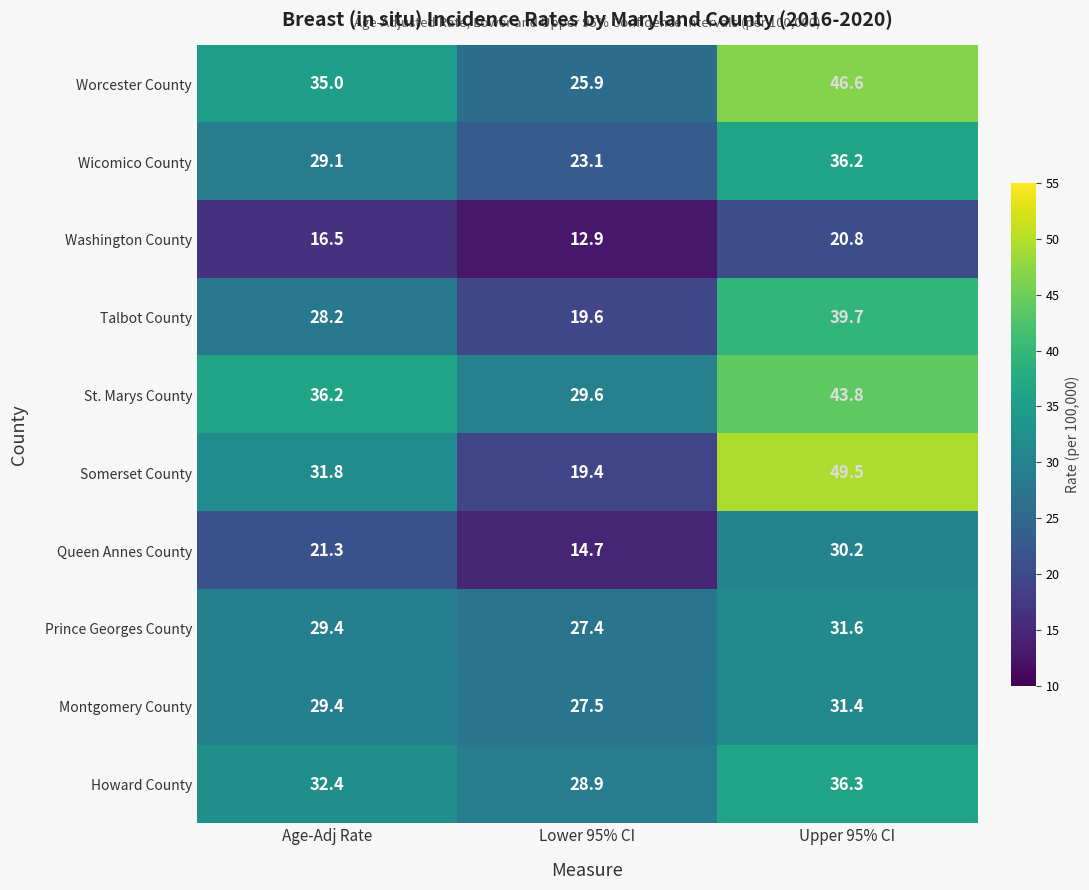

Which series has the largest range (max minus min)?

Somerset County